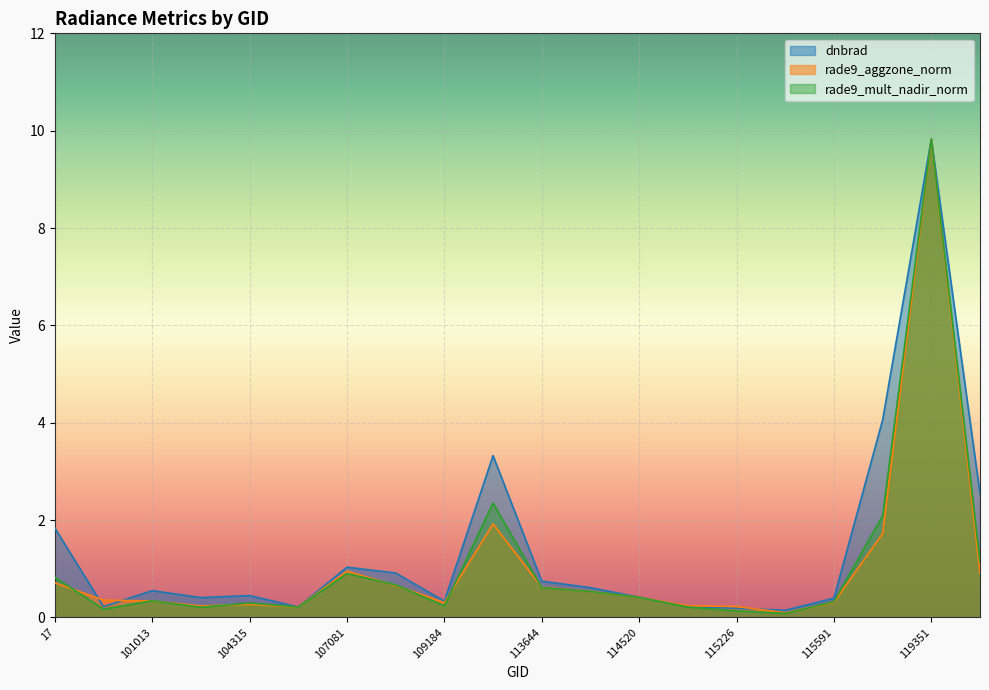

Where do rade9_aggzone_norm and rade9_mult_nadir_norm first cross each other?

17 and 100887